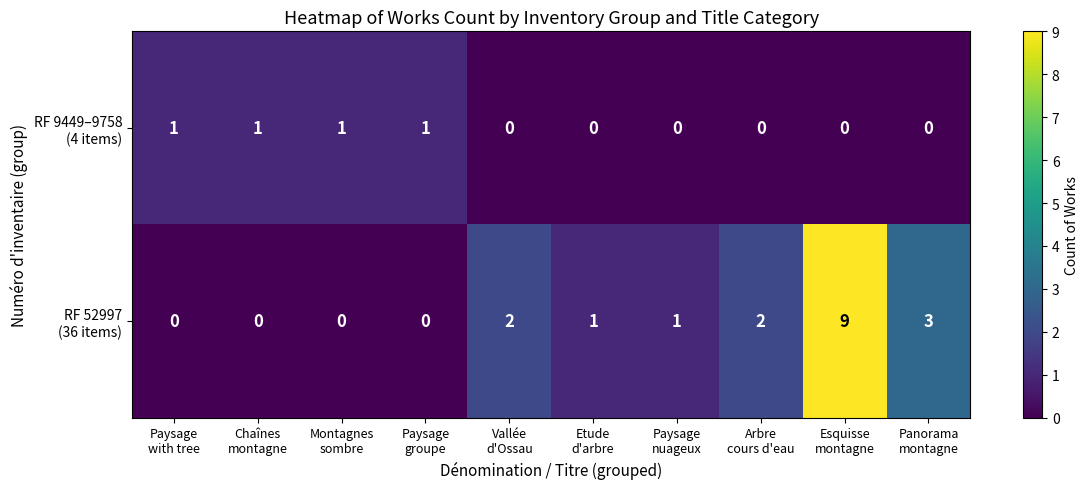

Count the number of data series in this chart.

2